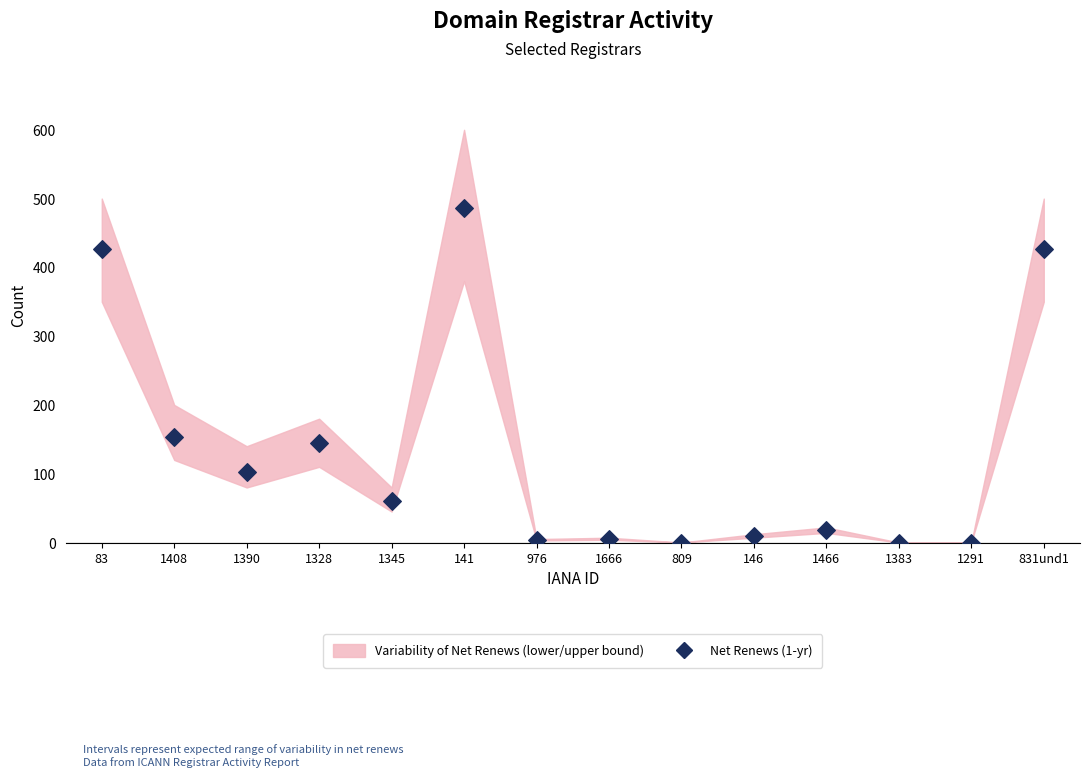

What Y value in the scatter plot is closest to 243?

153